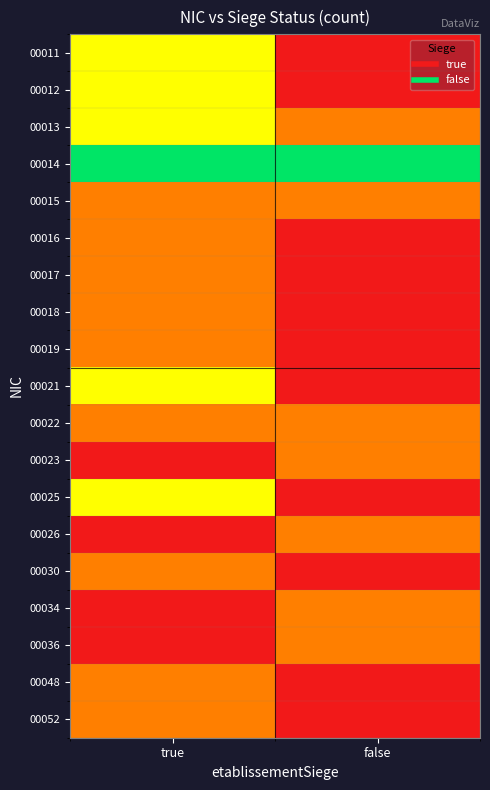

Reading left to right, what are all the values shown in this chart?

00011: true=2	false=0
00012: true=2	false=0
00013: true=2	false=1
00014: true=3	false=3
00015: true=1	false=1
00016: true=1	false=0
00017: true=1	false=0
00018: true=1	false=0
00019: true=1	false=0
00021: true=2	false=0
00022: true=1	false=1
00023: true=0	false=1
00025: true=2	false=0
00026: true=0	false=1
00030: true=1	false=0
00034: true=0	false=1
00036: true=0	false=1
00048: true=1	false=0
00052: true=1	false=0